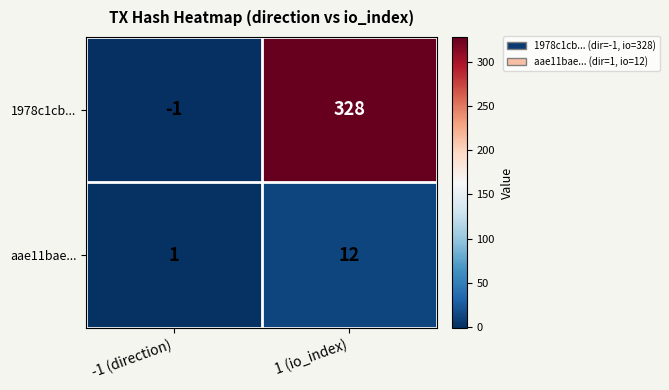

Reading left to right, transcribe all the data shown in this chart.

1978c1cb...: -1 (direction)=-1	1 (io_index)=328
aae11bae...: -1 (direction)=1	1 (io_index)=12